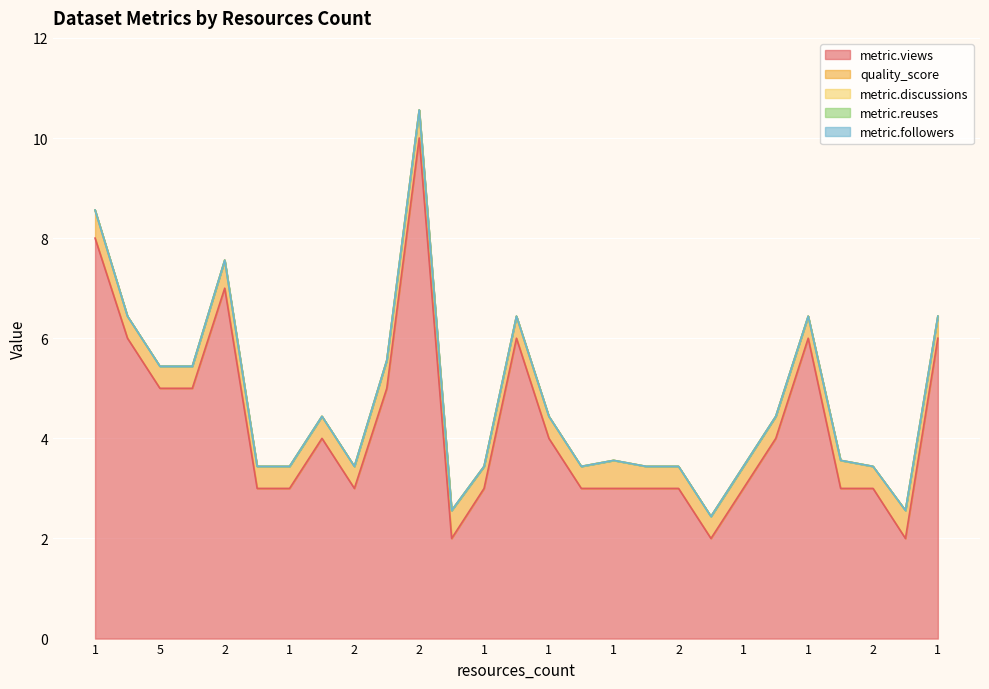

True or false: quality_score and metric.discussions intersect in this chart.

False